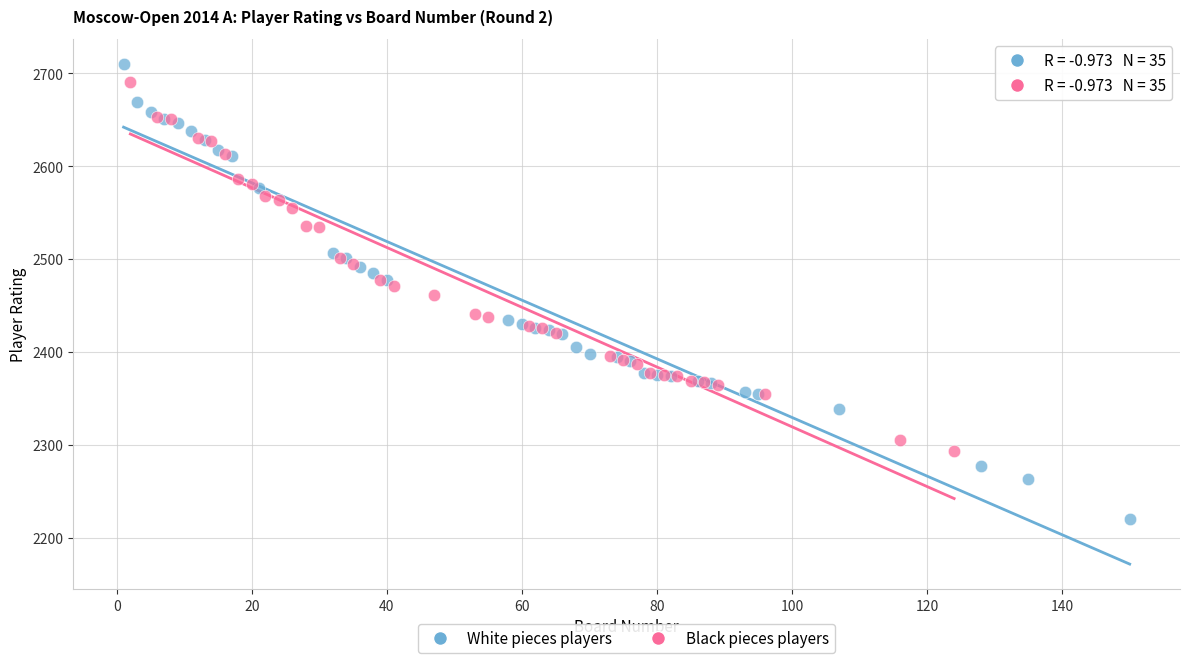

Which series has the largest Y range (max minus min)?

White pieces players